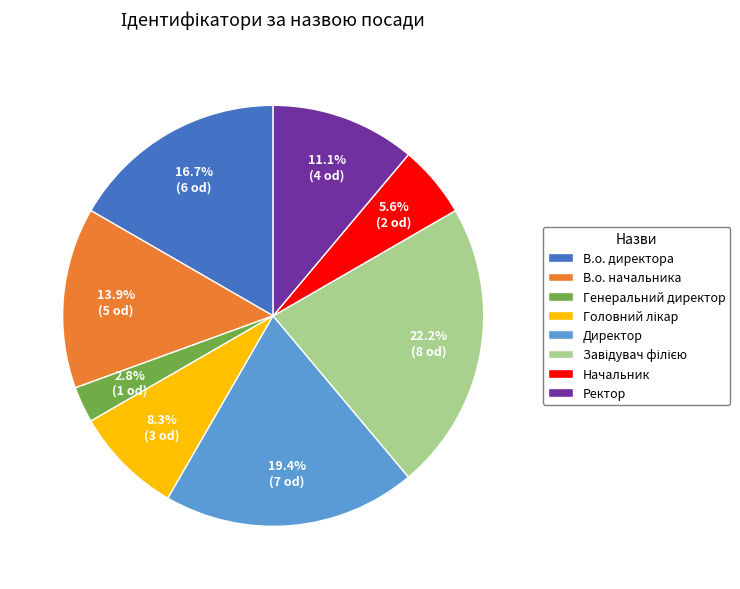

Which category has the smallest portion of the pie?

Генеральний директор